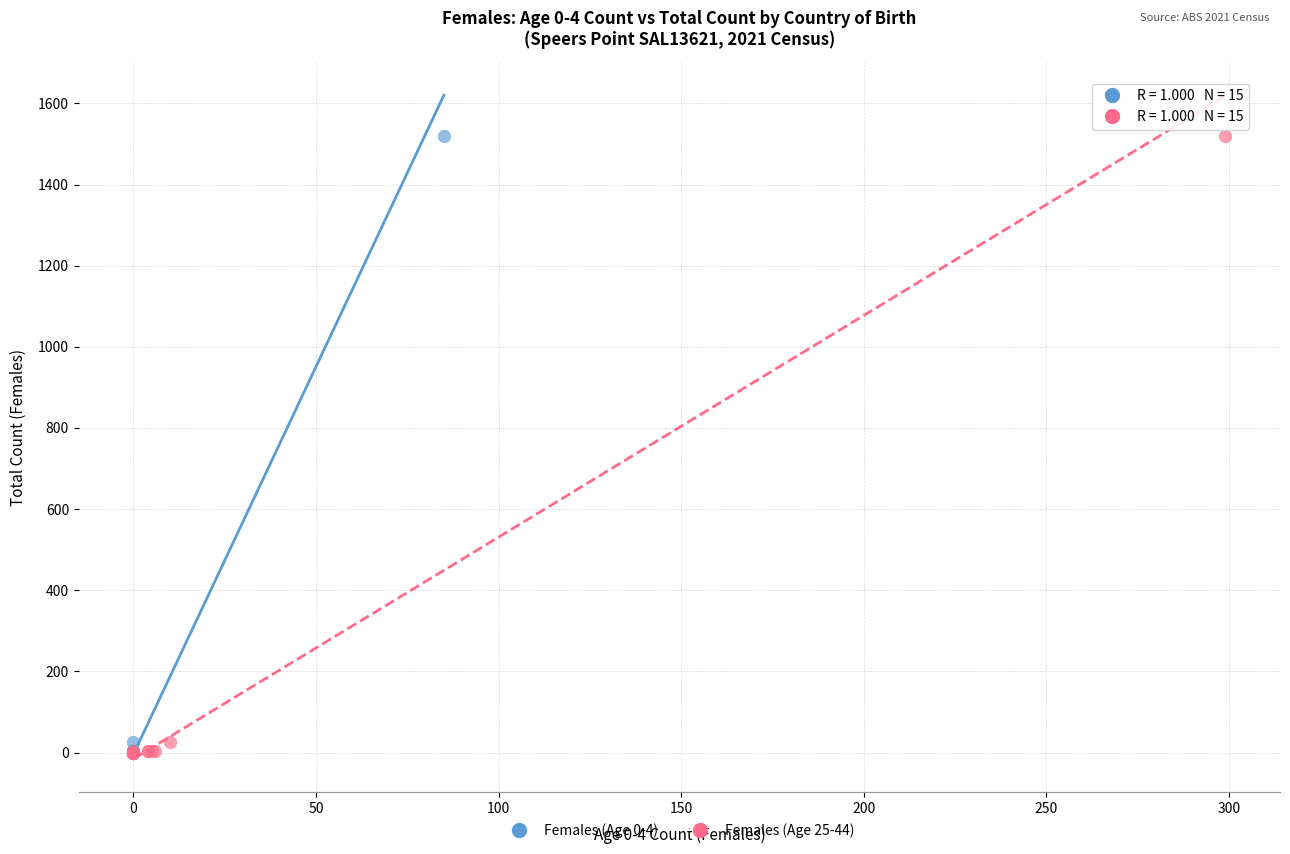

What are all the series names shown in the legend?

Females (Age 0-4), Females (Age 25-44)